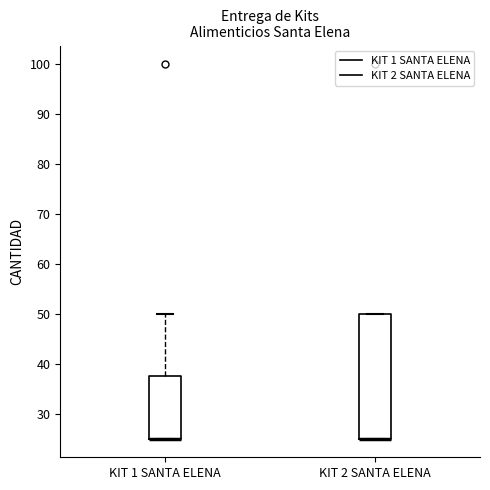

Which box is the tallest, from its lower edge to its upper edge?

KIT 2 SANTA ELENA